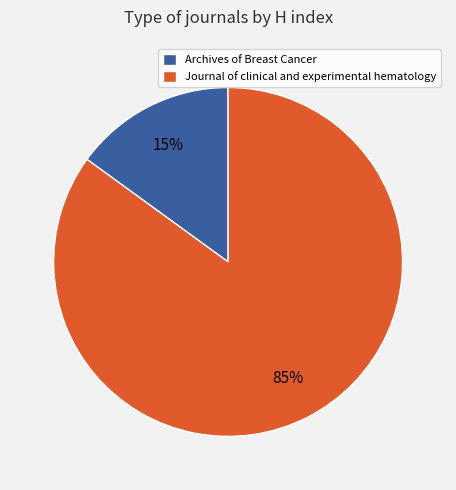

True or false: Archives of Breast Cancer accounts for 2% of the total.

False